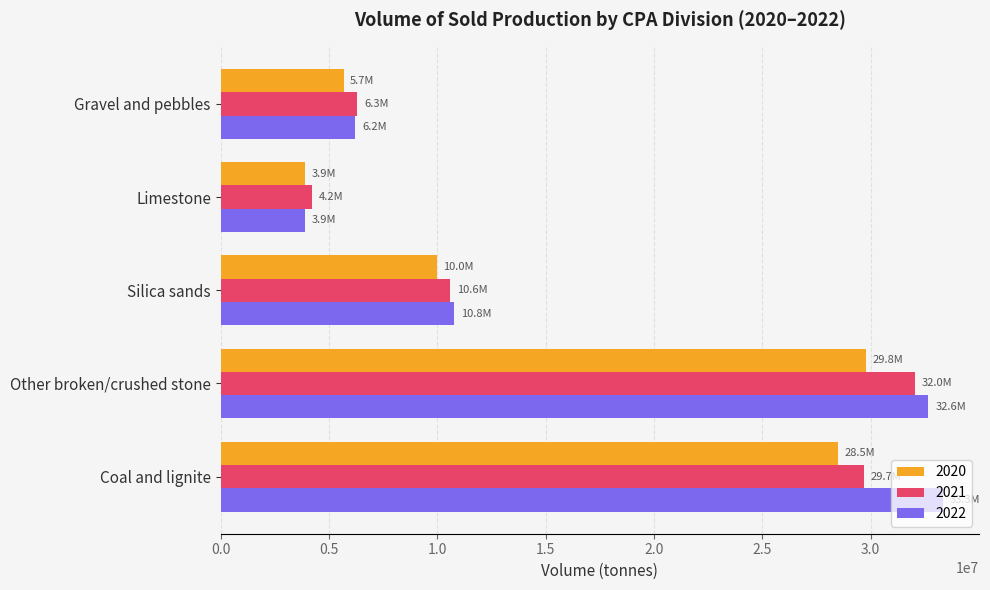

The value of 2021 at Silica sands is 10570092. True or false?

True